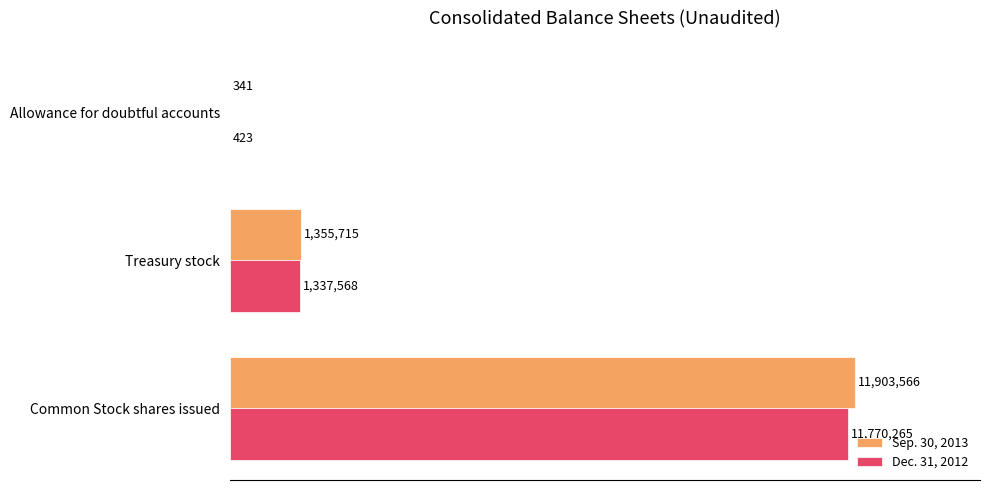

What are all the series names shown in the legend?

Sep. 30, 2013, Dec. 31, 2012